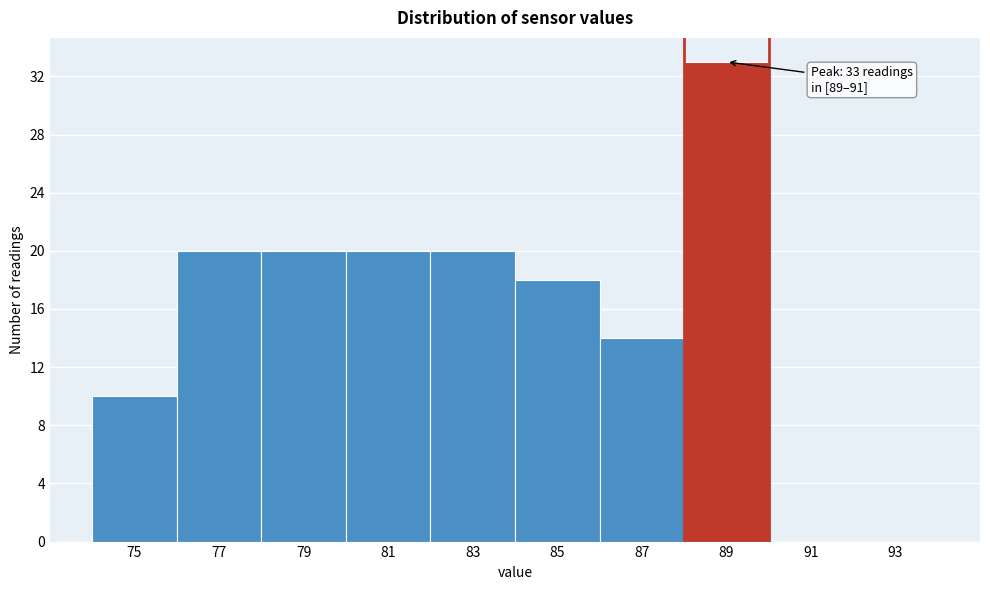

Reading left to right, what are all the values shown in this chart?

75=10	77=20	79=20	81=20	83=20	85=18	87=14	89=33	91=0	93=0